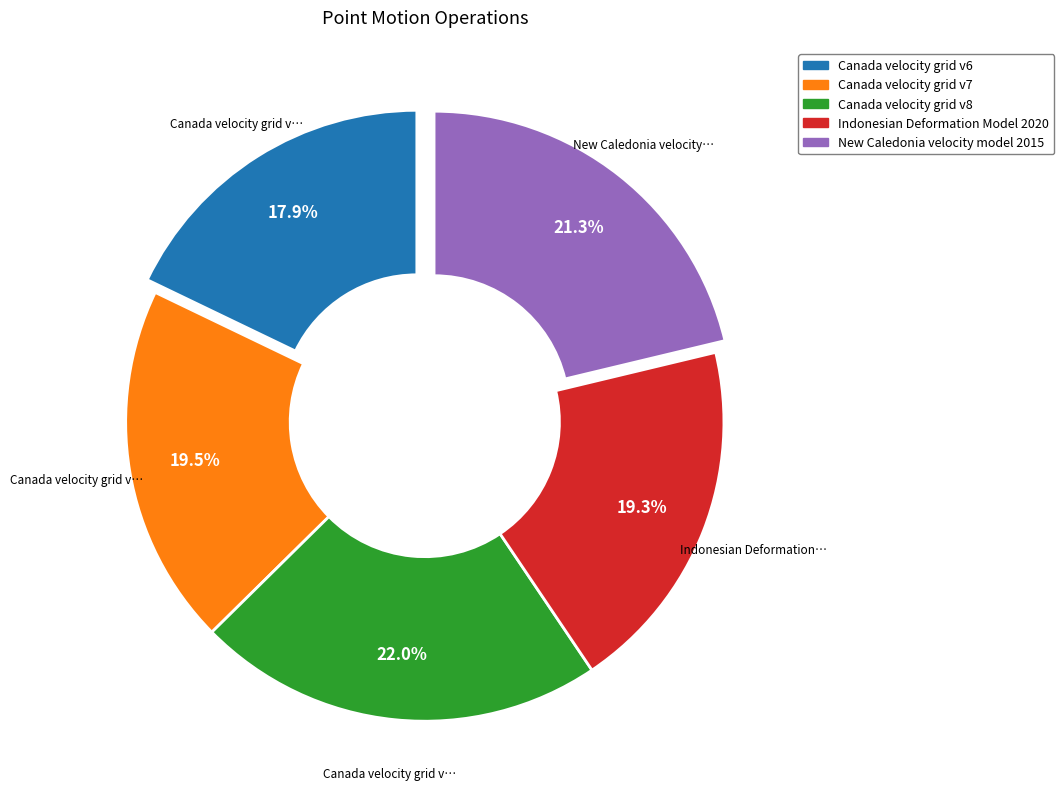

What is the largest slice in the pie chart?

Canada velocity grid v8